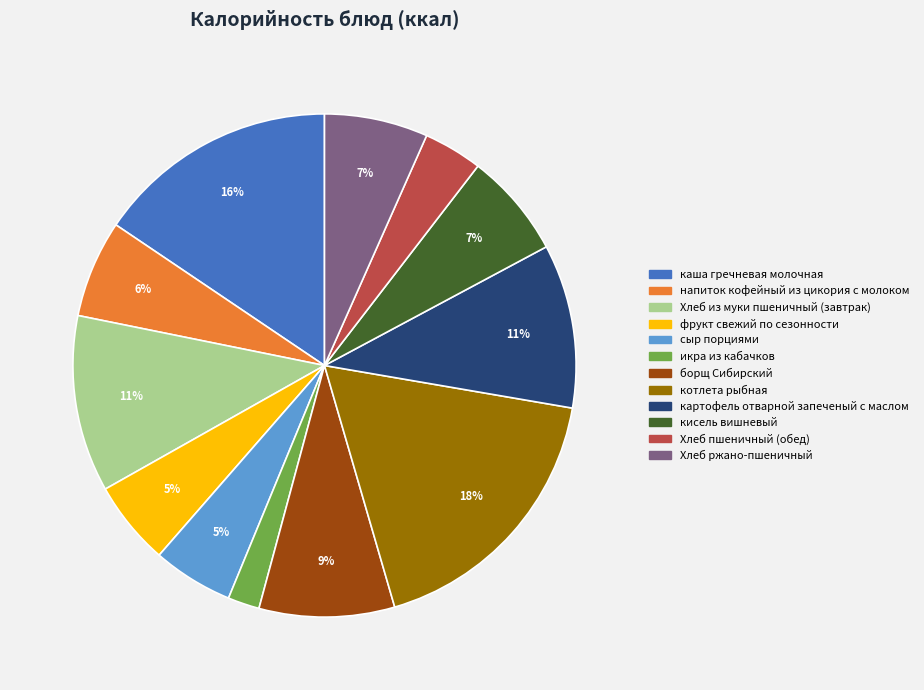

To the nearest percent, what is the combined percentage of сыр порциями and кисель вишневый?

12%